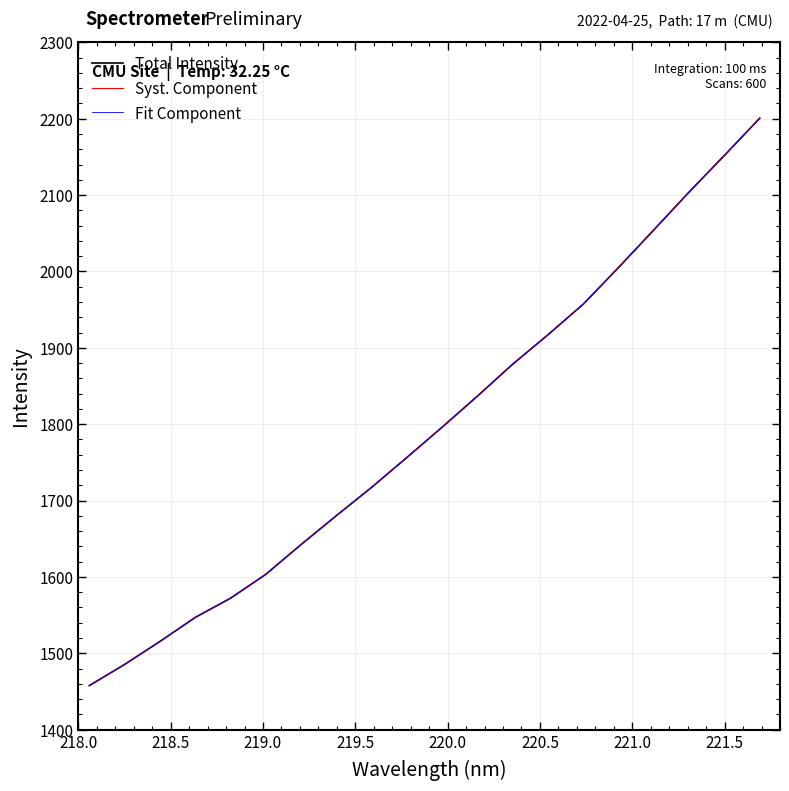

Does the chart display data point markers on the line(s)?

No